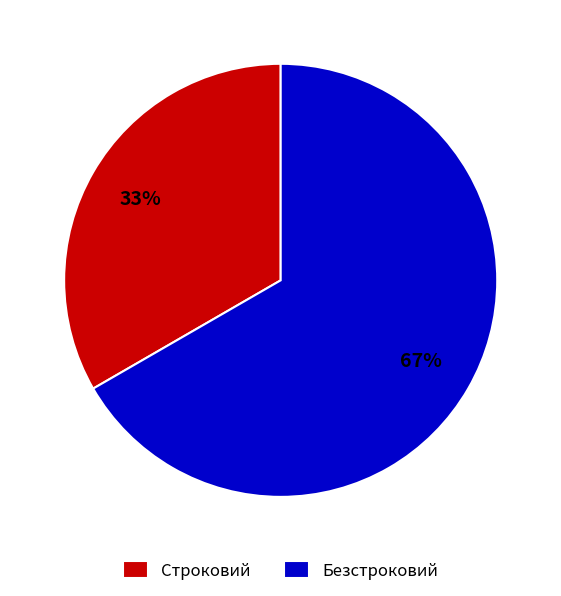

How many segments does this pie chart have?

2